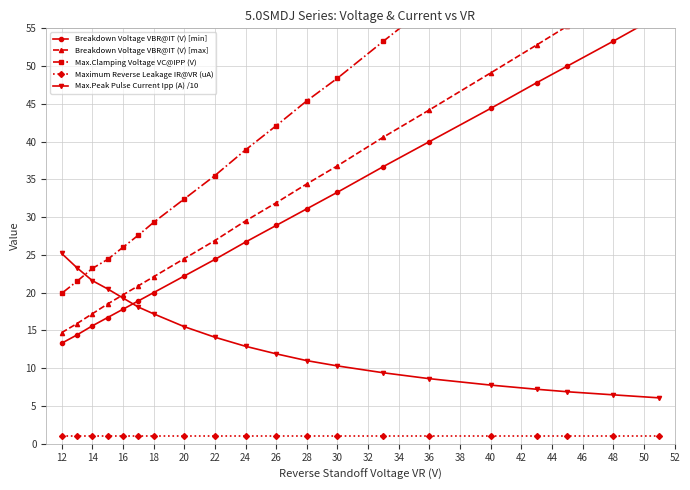

True or false: Max.Peak Pulse Current Ipp (A) /10 and Maximum Reverse Leakage IR@VR (uA) cross at least once.

False